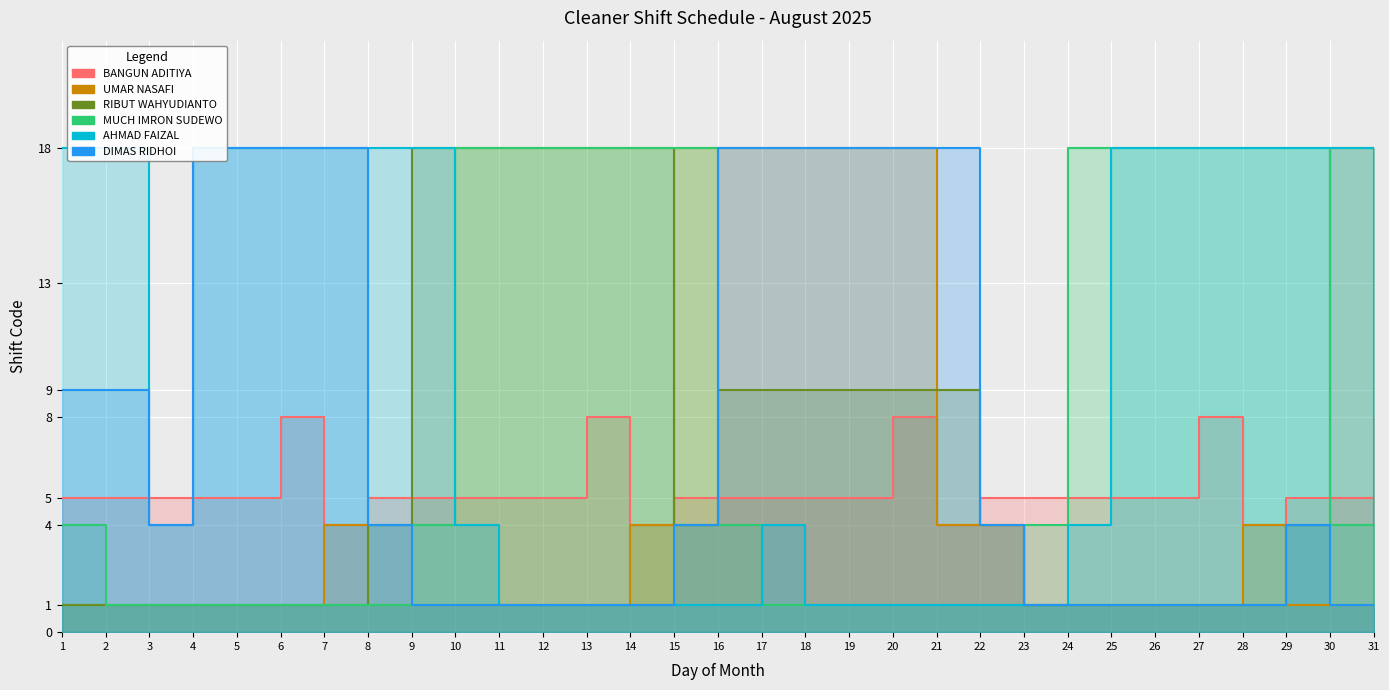

What is the smallest value displayed?

1